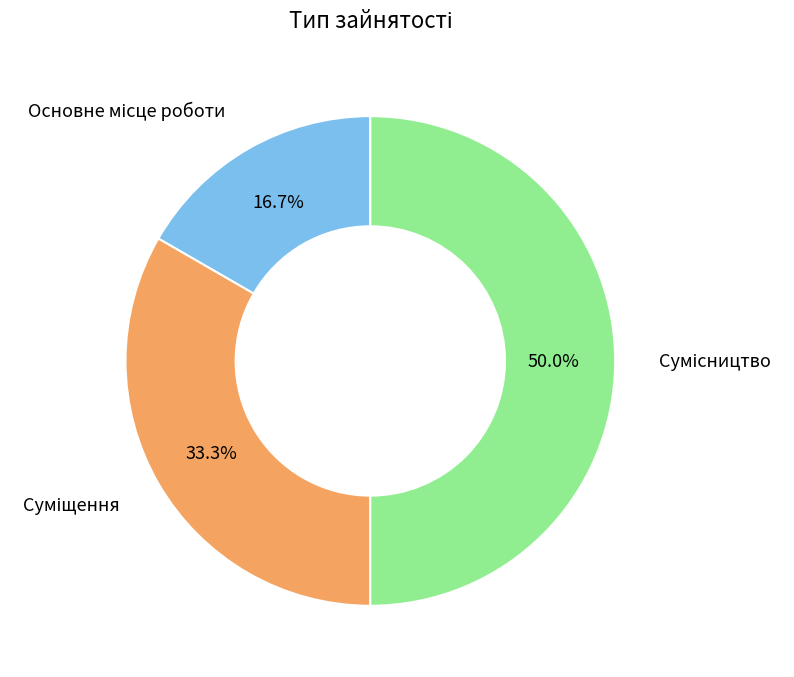

Count the number of slices in the pie.

3